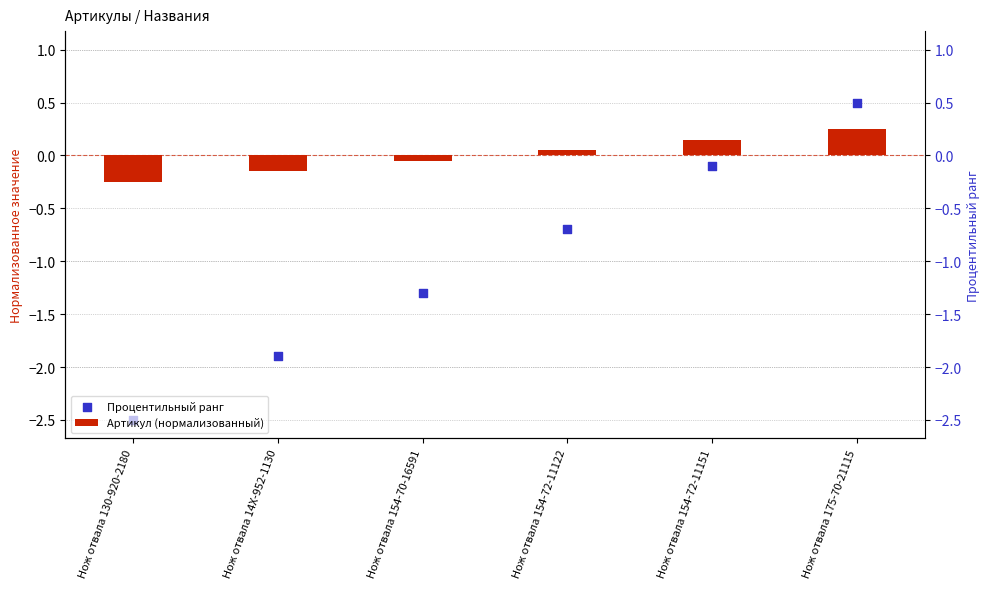

What are all the series names shown in the legend?

Артикул (нормализованный), Процентильный ранг